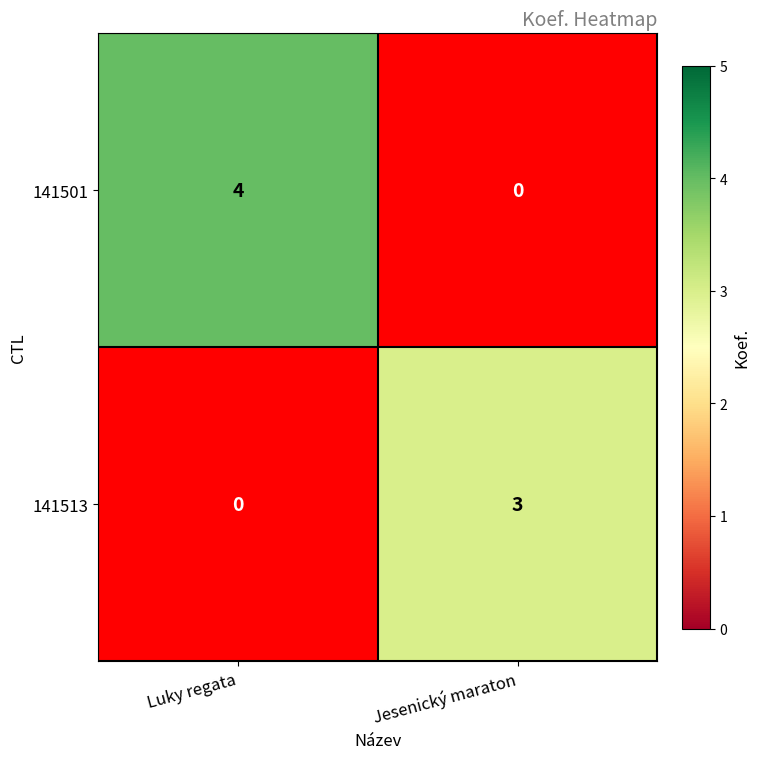

Is it true that 141513 equals 3 at Jesenický maraton?

True